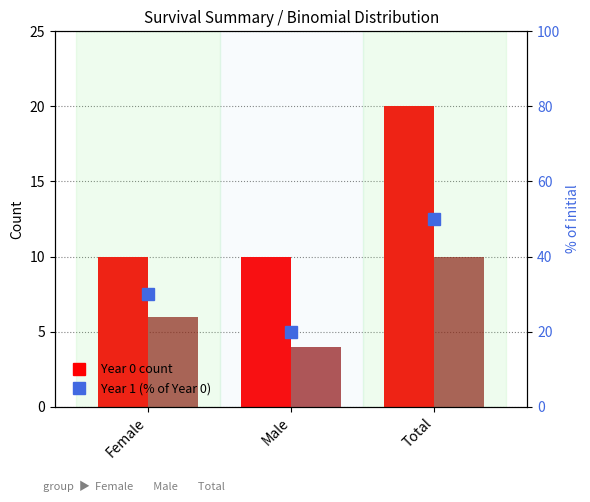

Between Female and Male, which series saw the biggest shift?

Year 1 (% of Year 0)